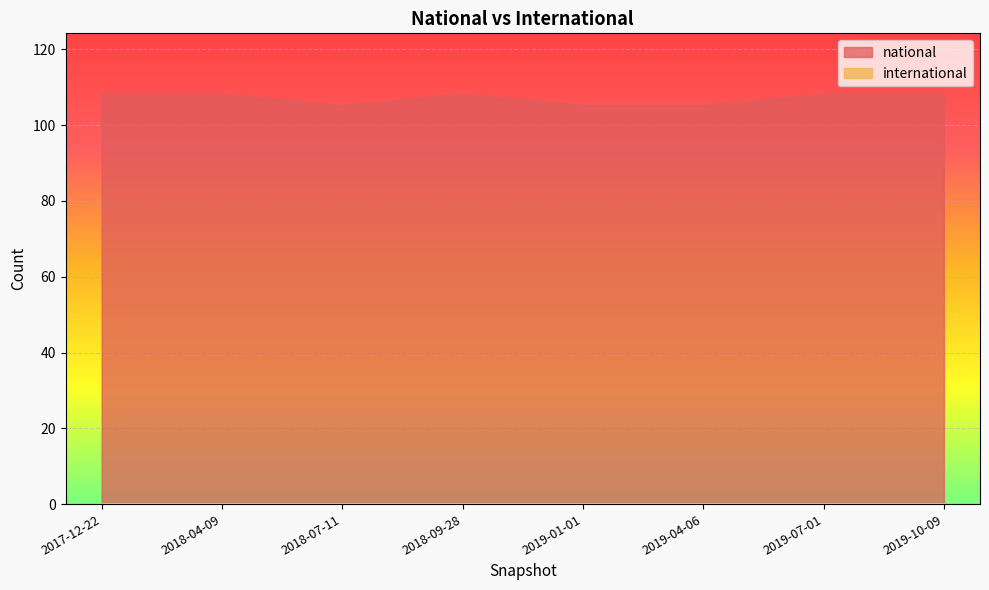

What is the smallest value displayed?

0